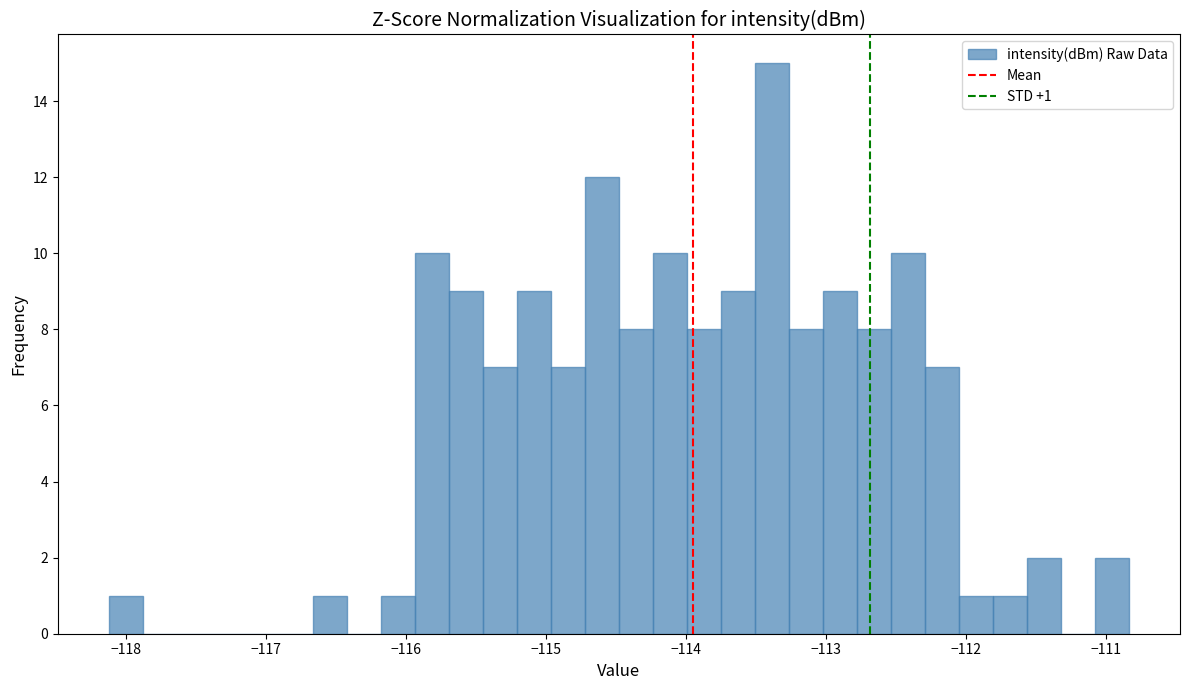

Read against the x-axis, roughly where is the centre of the tallest bar?

-113.4